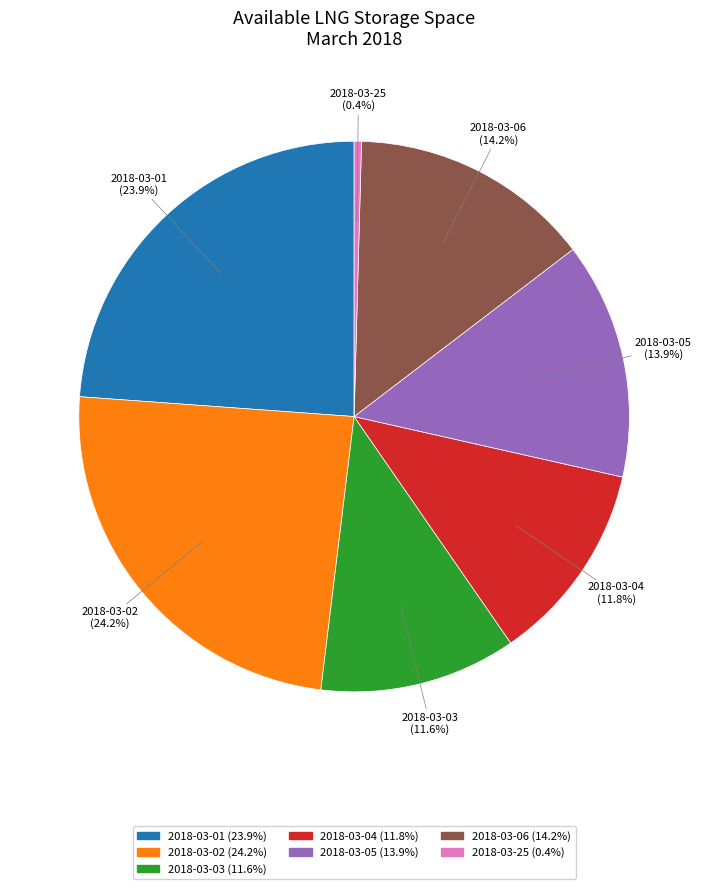

What is the ratio of the value at 2018-03-01 to the value at 2018-03-03?

2.1